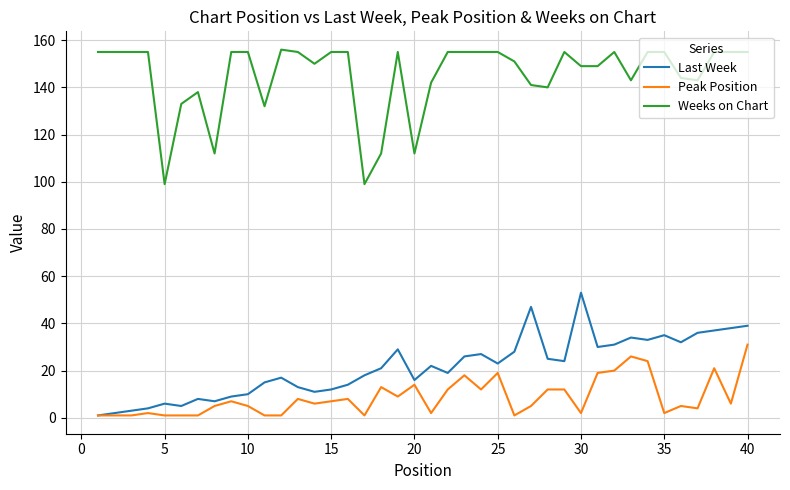

True or false: Peak Position and Weeks on Chart cross at least once.

False